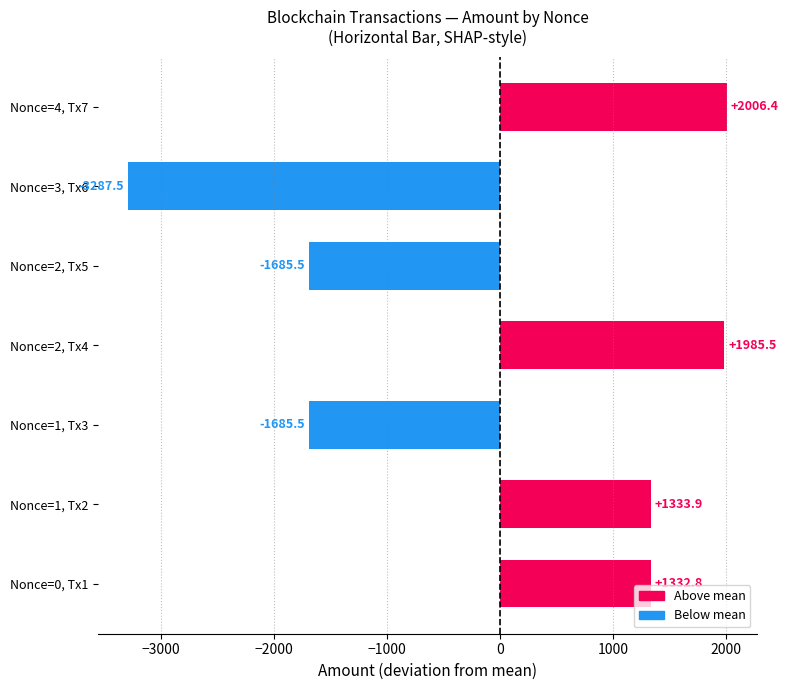

What is the minimum value shown in the chart?

-3287.5